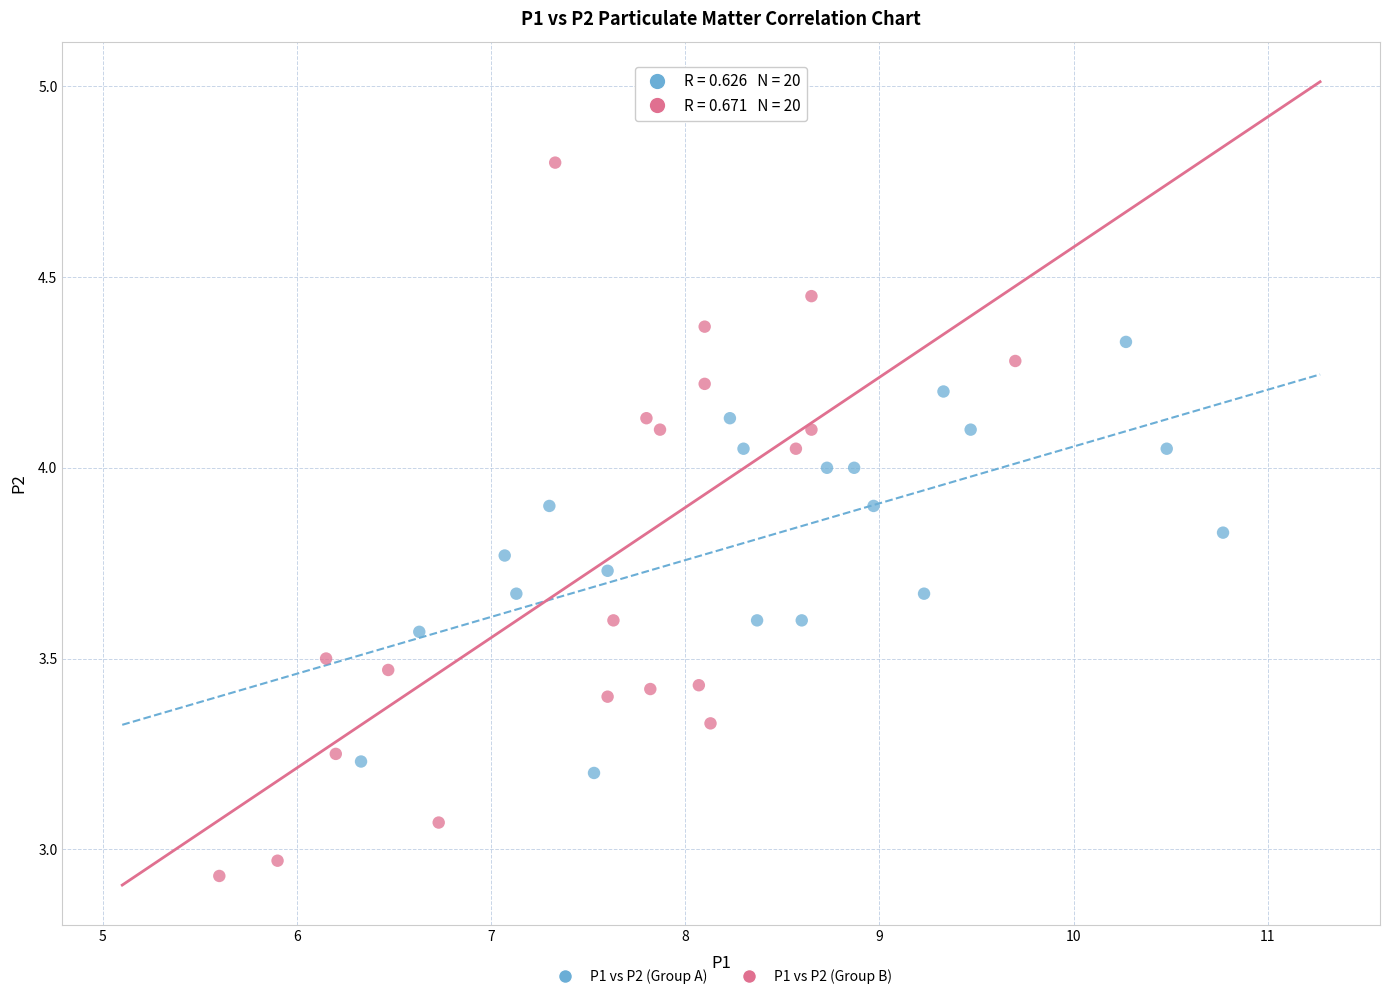

Which series has the widest spread of Y values?

P1 vs P2 (Group B)